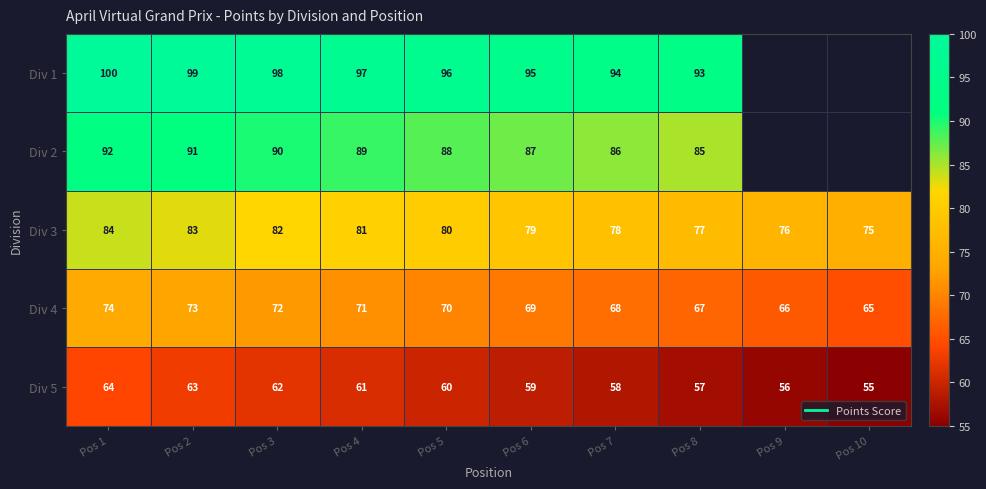

Where does the Div 4 series first go above 70?

Pos 1